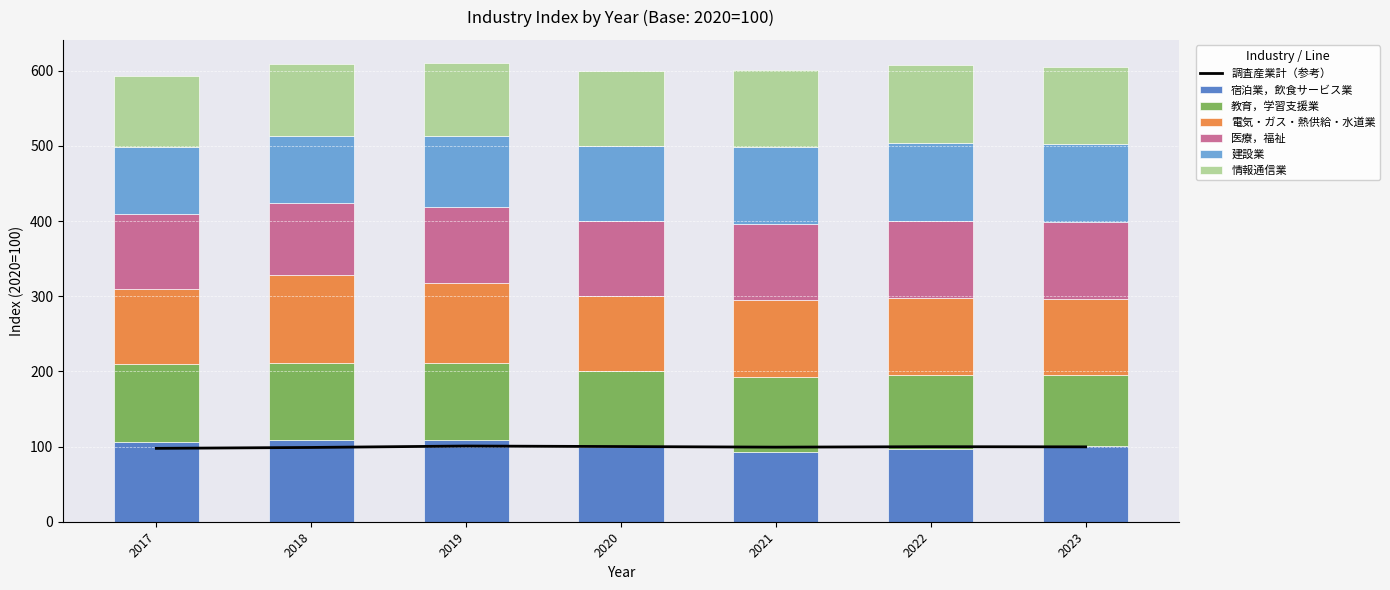

Reading right to left, extract all data points from this chart.

宿泊業，飲食サービス業: 2023=100.2	2022=96.1	2021=92.9	2020=100.0	2019=109.3	2018=108.6	2017=106.5
教育，学習支援業: 2023=94.9	2022=99.0	2021=99.9	2020=100.0	2019=102.1	2018=103.1	2017=102.9
電気・ガス・熱供給・水道業: 2023=101.4	2022=102.1	2021=102.3	2020=100.0	2019=106.8	2018=116.2	2017=100.8
医療，福祉: 2023=102.6	2022=102.9	2021=100.6	2020=100.0	2019=100.1	2018=95.4	2017=99.0
建設業: 2023=103.5	2022=104.0	2021=102.7	2020=100.0	2019=94.7	2018=89.8	2017=89.7
情報通信業: 2023=102.1	2022=103.4	2021=102.6	2020=100.0	2019=97.4	2018=95.3	2017=94.0